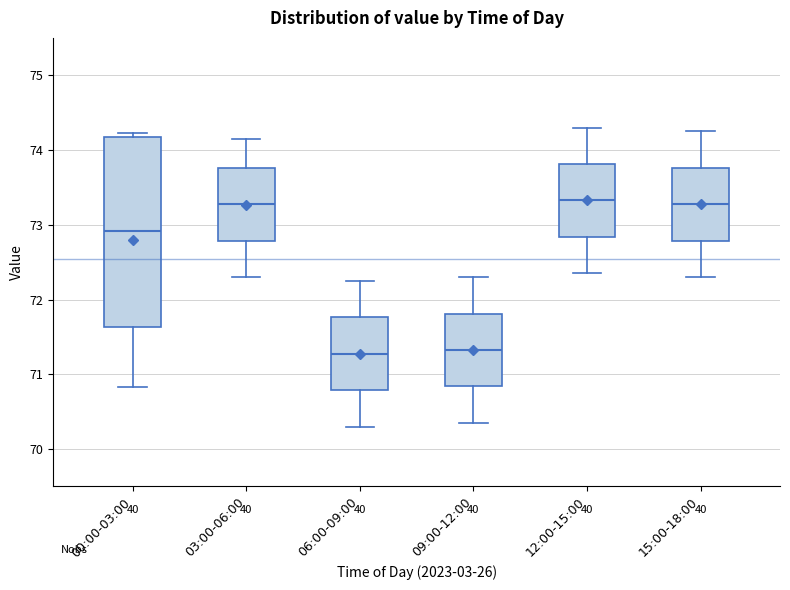

Reading left to right, transcribe this box plot: for each box, give where its median line is, the range the box spans, and where its two whiskers end, as read against the y-axis. The values are not printed on the chart, so give them approximately, as read against the axis.

00:00-03:00: median 72.9, box 71.6 to 74.2, whiskers 70.8 to 74.2 (just above the box's upper edge)
03:00-06:00: median 73.3, box 72.8 to 73.8, whiskers 72.3 to 74.2
06:00-09:00: median 71.3, box 70.8 to 71.8, whiskers 70.3 to 72.3
09:00-12:00: median 71.3, box 70.8 to 71.8, whiskers 70.4 to 72.3
12:00-15:00: median 73.3, box 72.8 to 73.8, whiskers 72.4 to 74.3
15:00-18:00: median 73.3, box 72.8 to 73.8, whiskers 72.3 to 74.3